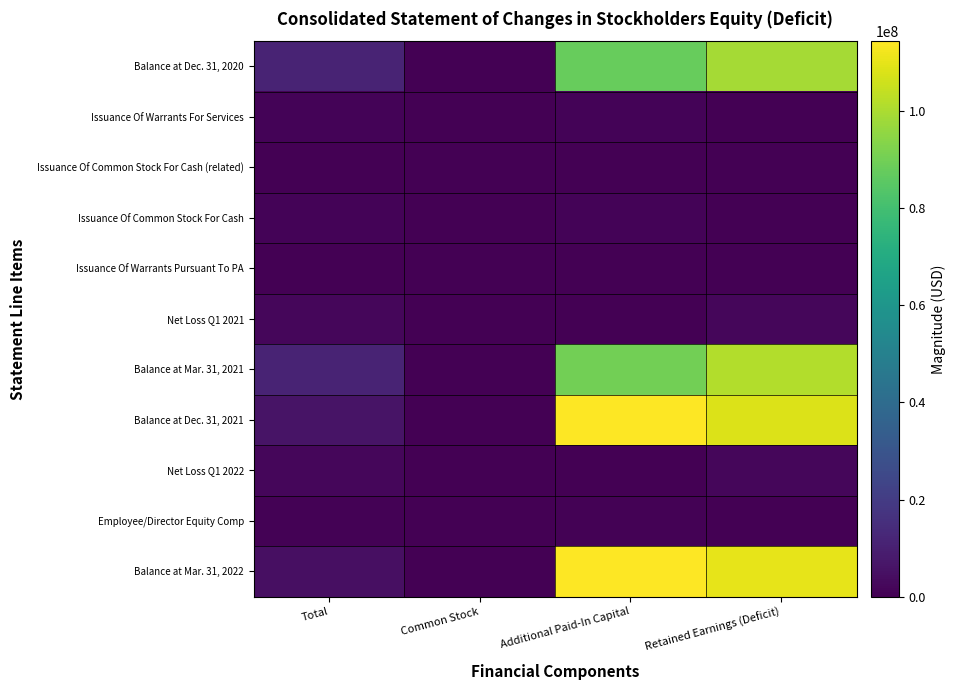

Reading right to left, extract all data points from this chart.

Balance at Dec. 31, 2020: Retained Earnings (Deficit)=99063675	Additional Paid-In Capital=87747898	Common Stock=5163	Total=11310614
Issuance Of Warrants For Services: Retained Earnings (Deficit)=0	Additional Paid-In Capital=975024	Common Stock=0	Total=975024
Issuance Of Common Stock For Cash (related): Retained Earnings (Deficit)=0	Additional Paid-In Capital=49996	Common Stock=4	Total=50000
Issuance Of Common Stock For Cash: Retained Earnings (Deficit)=0	Additional Paid-In Capital=1039903	Common Stock=97	Total=1040000
Issuance Of Warrants Pursuant To PA: Retained Earnings (Deficit)=0	Additional Paid-In Capital=40799	Common Stock=0	Total=40799
Net Loss Q1 2021: Retained Earnings (Deficit)=2218978	Additional Paid-In Capital=0	Common Stock=0	Total=2218978
Balance at Mar. 31, 2021: Retained Earnings (Deficit)=101282653	Additional Paid-In Capital=89853620	Common Stock=5264	Total=11423769
Balance at Dec. 31, 2021: Retained Earnings (Deficit)=108227041	Additional Paid-In Capital=114259830	Common Stock=9420	Total=6042209
Net Loss Q1 2022: Retained Earnings (Deficit)=2028320	Additional Paid-In Capital=0	Common Stock=0	Total=2028320
Employee/Director Equity Comp: Retained Earnings (Deficit)=0	Additional Paid-In Capital=570629	Common Stock=0	Total=570629
Balance at Mar. 31, 2022: Retained Earnings (Deficit)=110255361	Additional Paid-In Capital=114830459	Common Stock=9420	Total=4584518